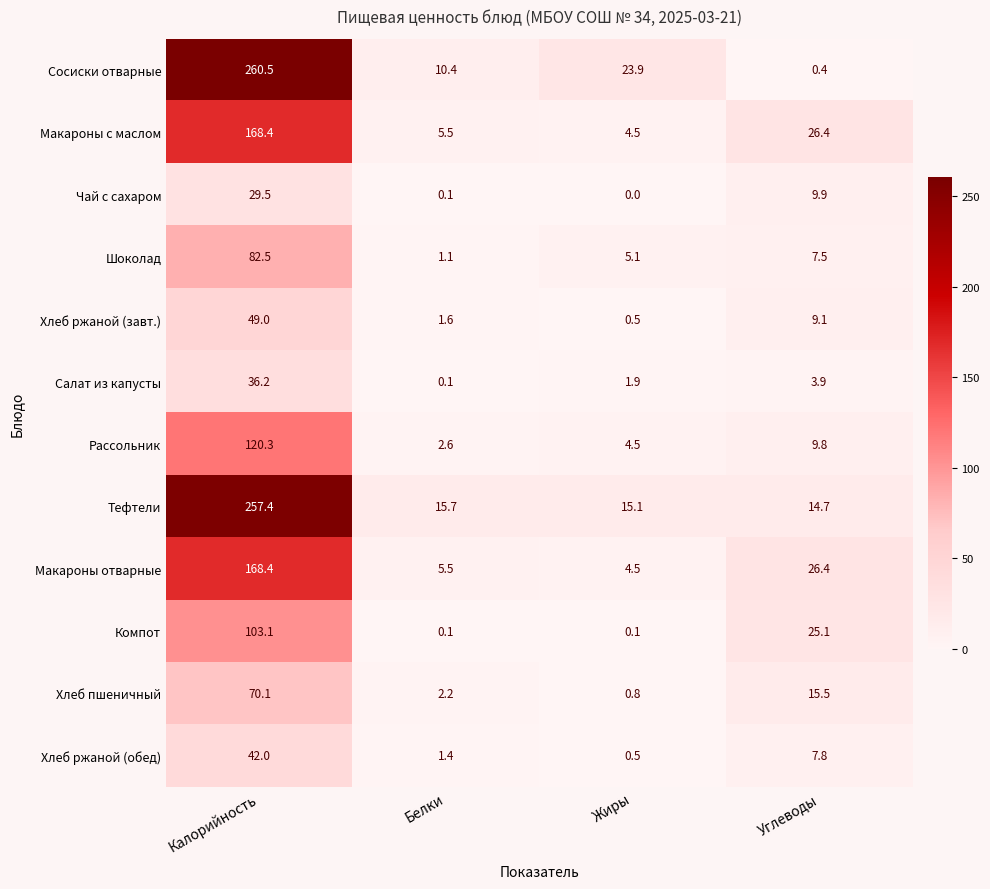

What is the sum of the Салат из капусты values at Белки and Жиры?

2.0